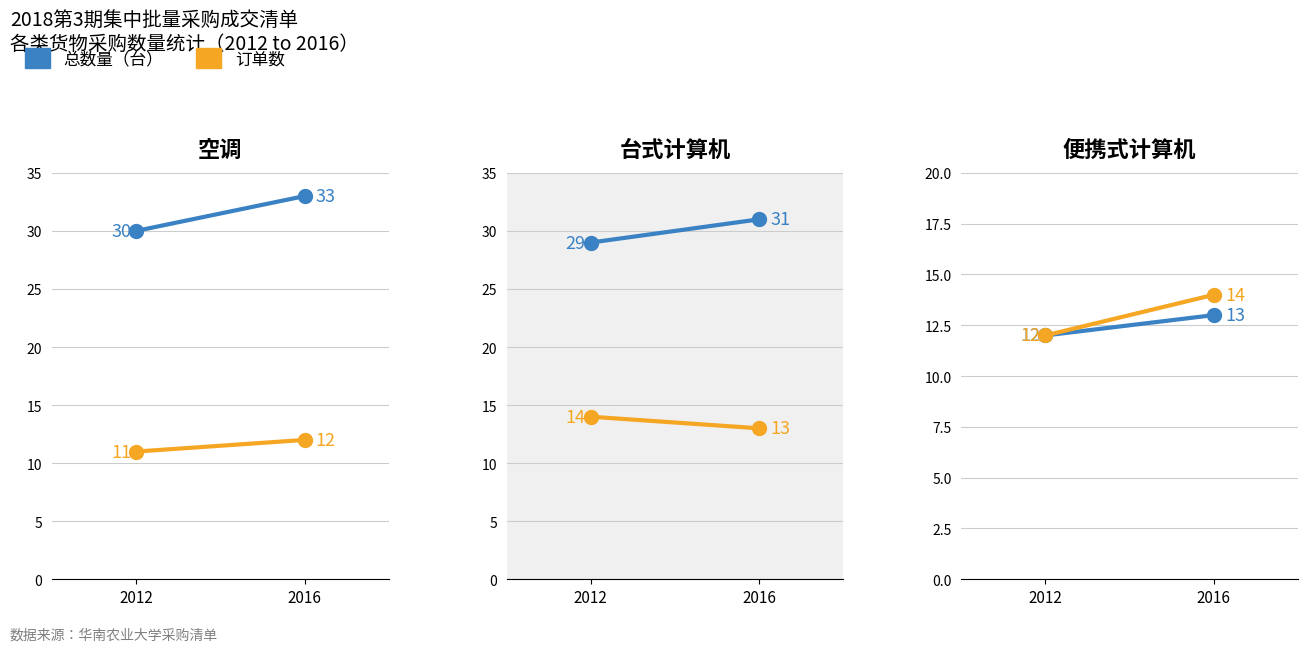

At which category is the sum across all series the highest?

2016